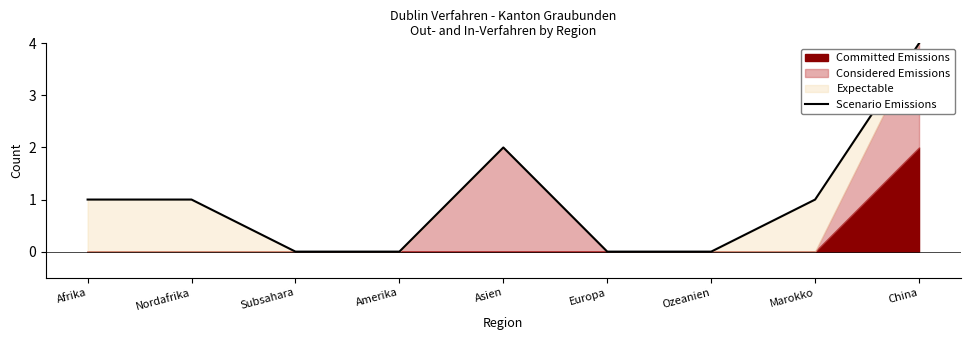

What position from the left is Marokko?

8